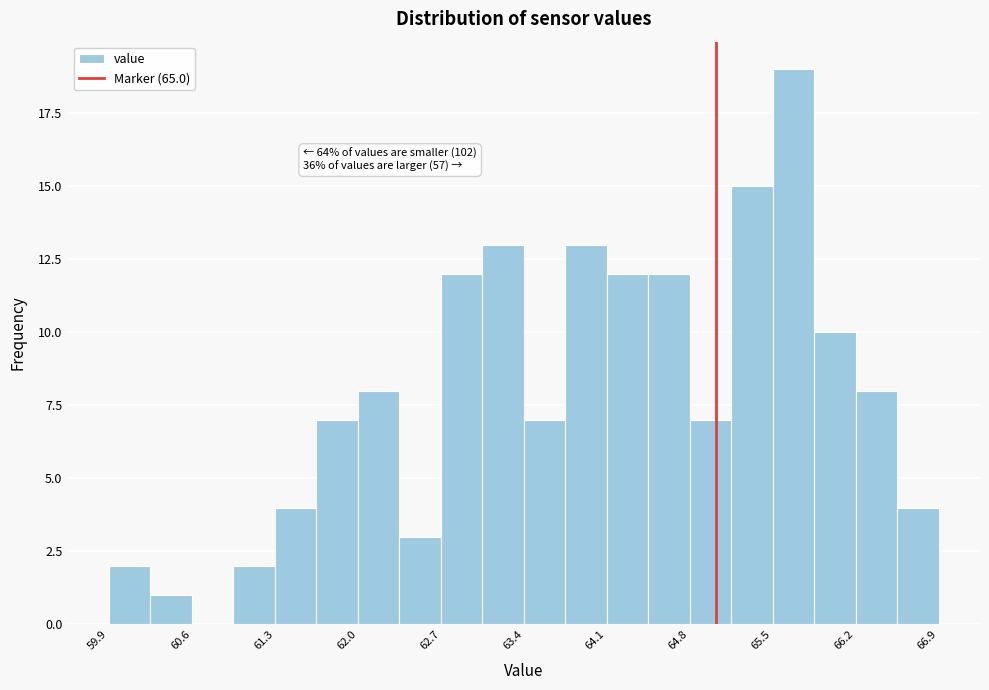

Around what value on the x-axis is the tallest bar? Give the approximate position of its centre, as read against the axis.

65.7